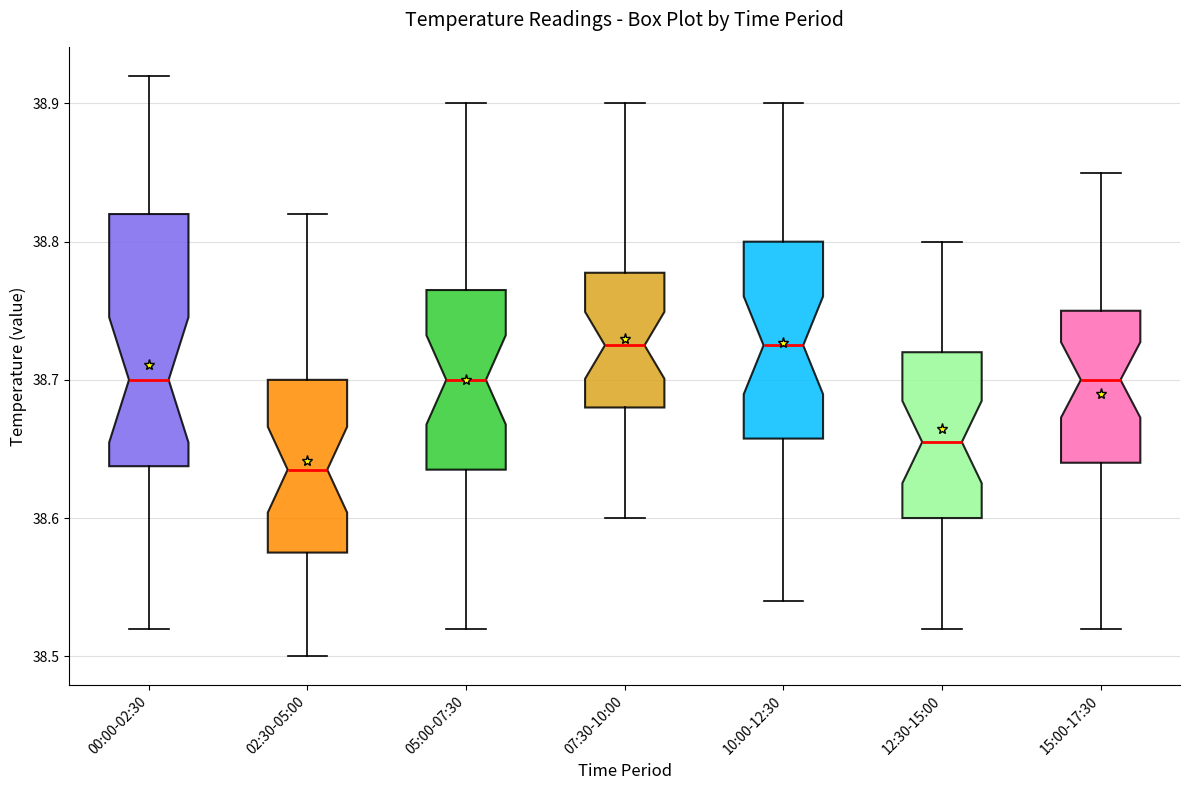

Reading left to right, transcribe this box plot: for each box, give where its median line is, the range the box spans, and where its two whiskers end, as read against the y-axis. The values are not printed on the chart, so give them approximately, as read against the axis.

00:00-02:30: median 38.70, box 38.64 to 38.82, whiskers 38.52 to 38.92
02:30-05:00: median 38.64, box 38.58 to 38.70, whiskers 38.50 to 38.82
05:00-07:30: median 38.70, box 38.64 to 38.77, whiskers 38.52 to 38.90
07:30-10:00: median 38.73, box 38.68 to 38.78, whiskers 38.60 to 38.90
10:00-12:30: median 38.73, box 38.66 to 38.80, whiskers 38.54 to 38.90
12:30-15:00: median 38.66, box 38.60 to 38.72, whiskers 38.52 to 38.80
15:00-17:30: median 38.70, box 38.64 to 38.75, whiskers 38.52 to 38.85